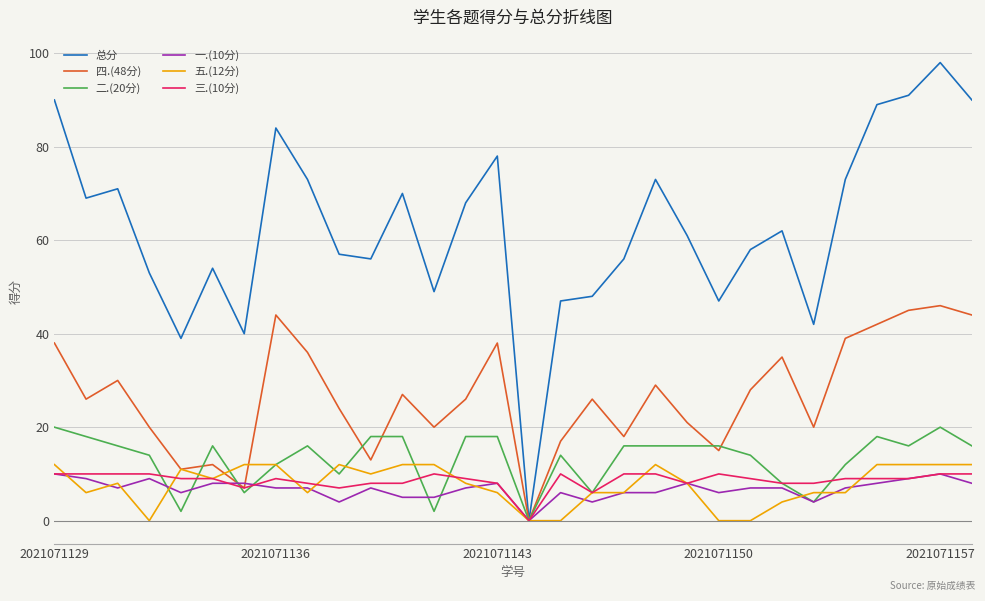

Which series has the largest total across all categories?

总分